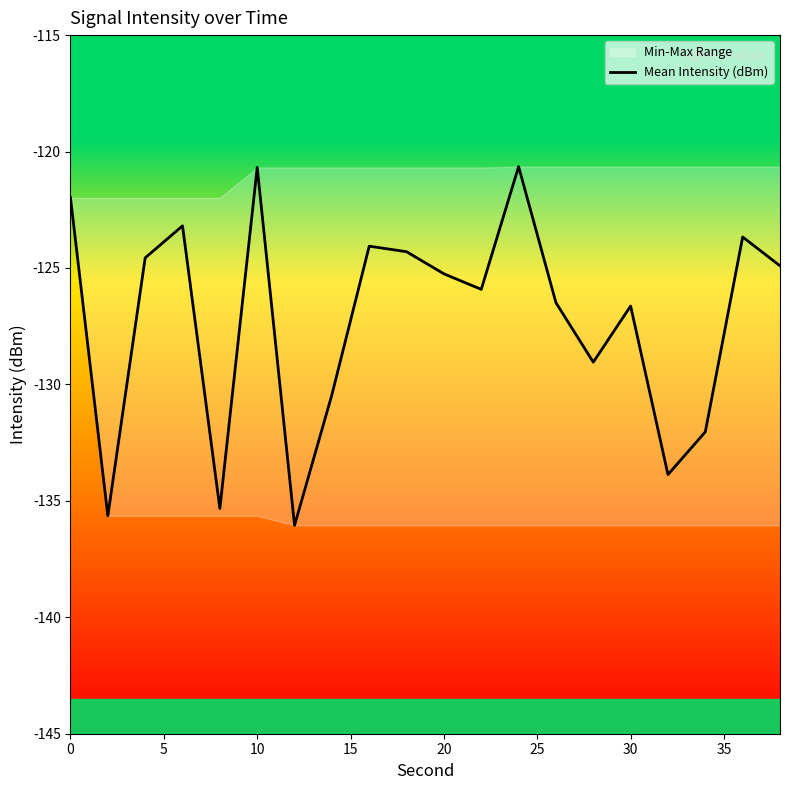

How many points are lower than both their immediate neighbors (excluding endpoints)?

6